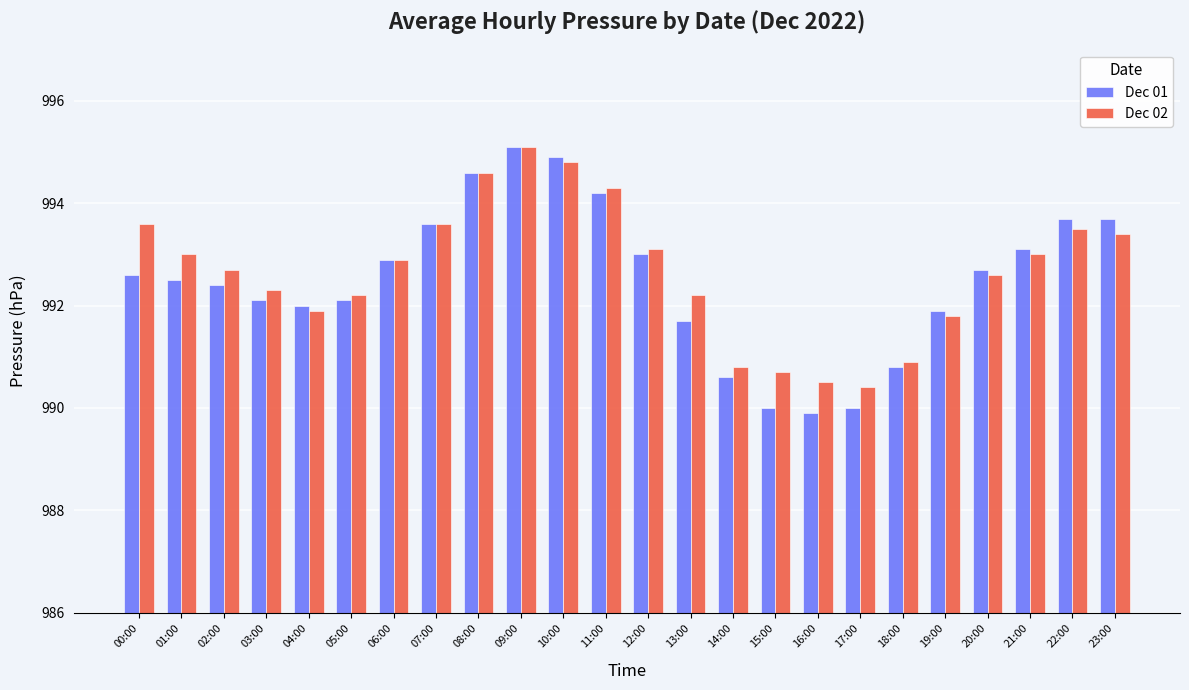

Reading left to right, what are all the values shown in this chart?

Dec 01: 00:00=992.6	01:00=992.5	02:00=992.4	03:00=992.1	04:00=992.0	05:00=992.1	06:00=992.9	07:00=993.6	08:00=994.6	09:00=995.1	10:00=994.9	11:00=994.2	12:00=993.0	13:00=991.7	14:00=990.6	15:00=990.0	16:00=989.9	17:00=990.0	18:00=990.8	19:00=991.9	20:00=992.7	21:00=993.1	22:00=993.7	23:00=993.7
Dec 02: 00:00=993.6	01:00=993.0	02:00=992.7	03:00=992.3	04:00=991.9	05:00=992.2	06:00=992.9	07:00=993.6	08:00=994.6	09:00=995.1	10:00=994.8	11:00=994.3	12:00=993.1	13:00=992.2	14:00=990.8	15:00=990.7	16:00=990.5	17:00=990.4	18:00=990.9	19:00=991.8	20:00=992.6	21:00=993.0	22:00=993.5	23:00=993.4